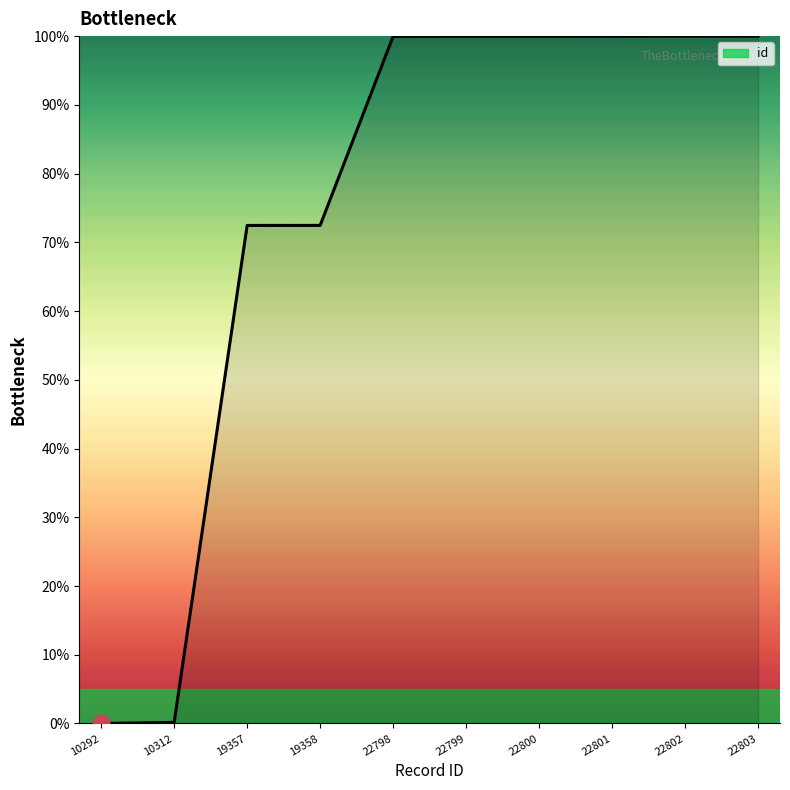

Is this an area chart (filled region under the line)?

No